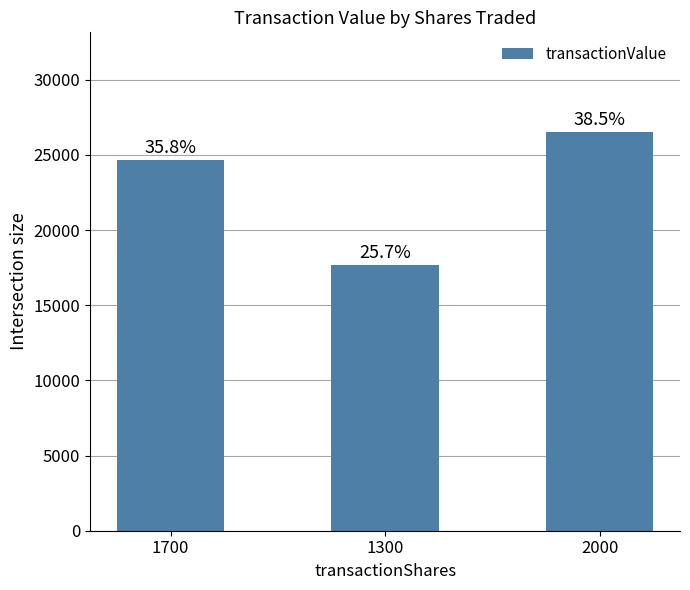

What is the change in value from 1700 to 2000?

+1877